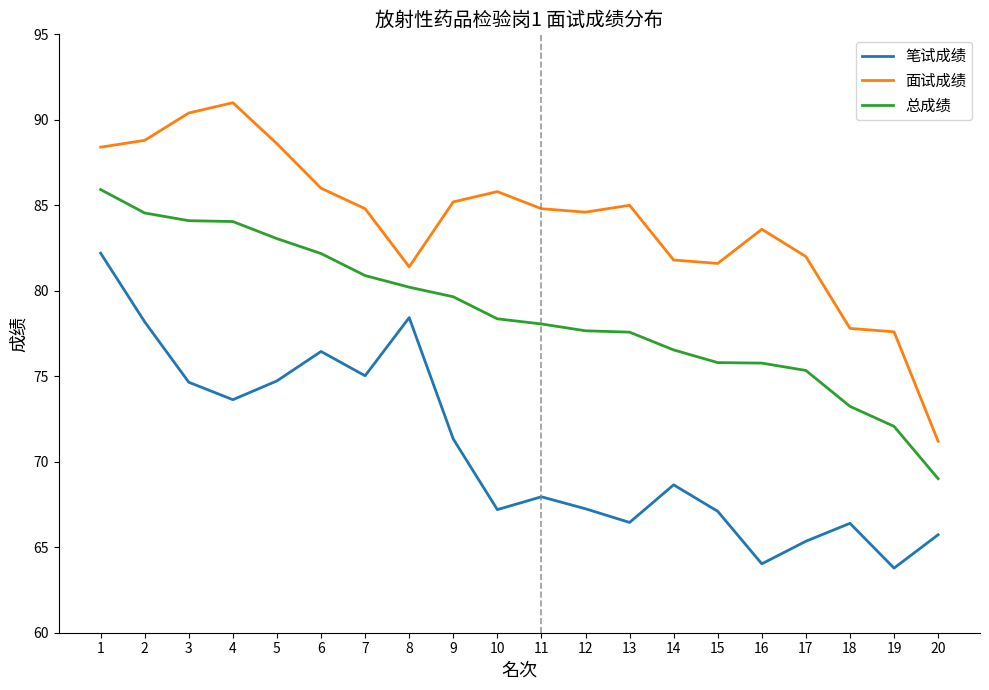

True or false: 面试成绩 has a value of 155.1 at 1.

False